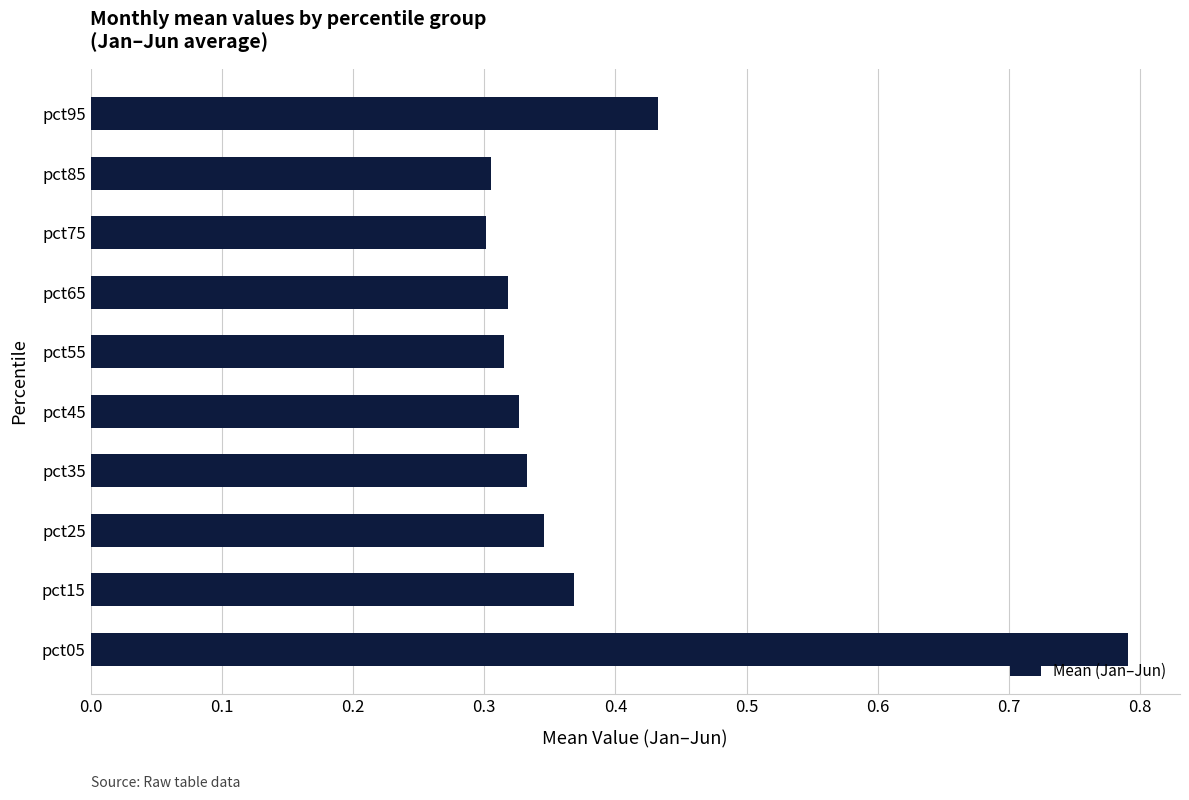

What is the difference between the maximum and minimum values?

0.5